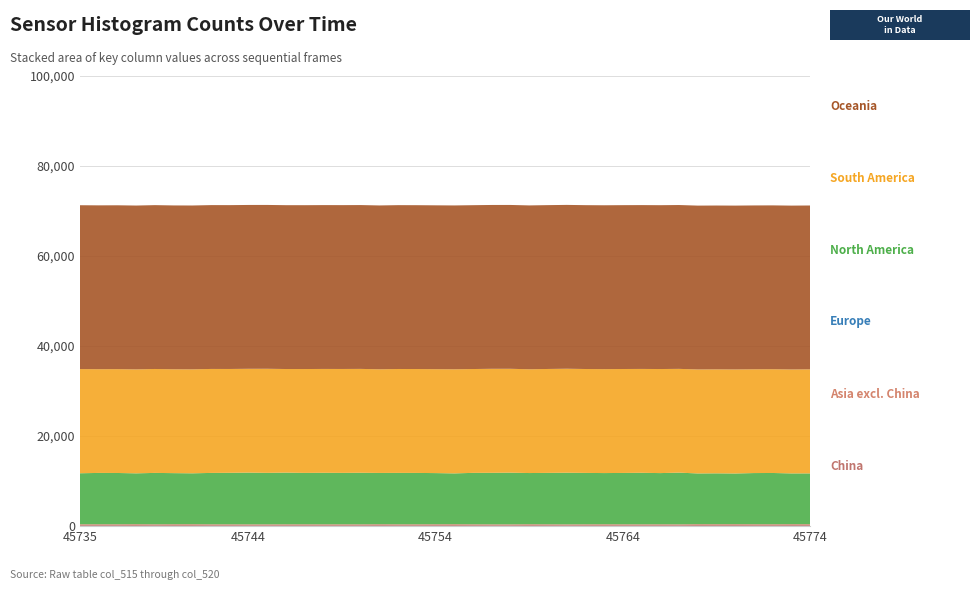

Does the chart have visible grid lines?

Yes